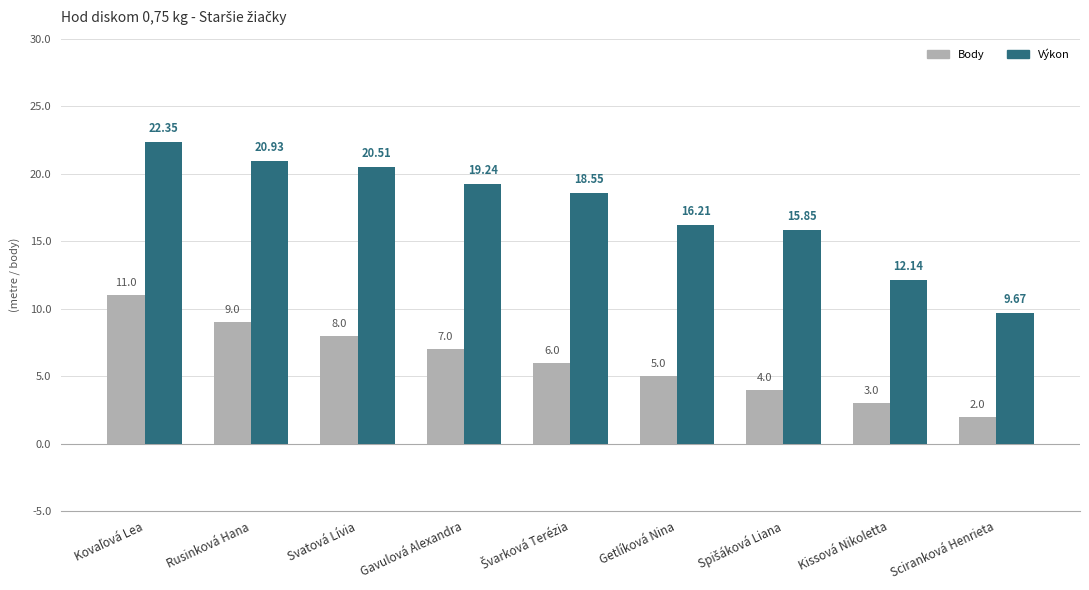

What is the difference between the maximum and minimum values in the Výkon series?

12.7